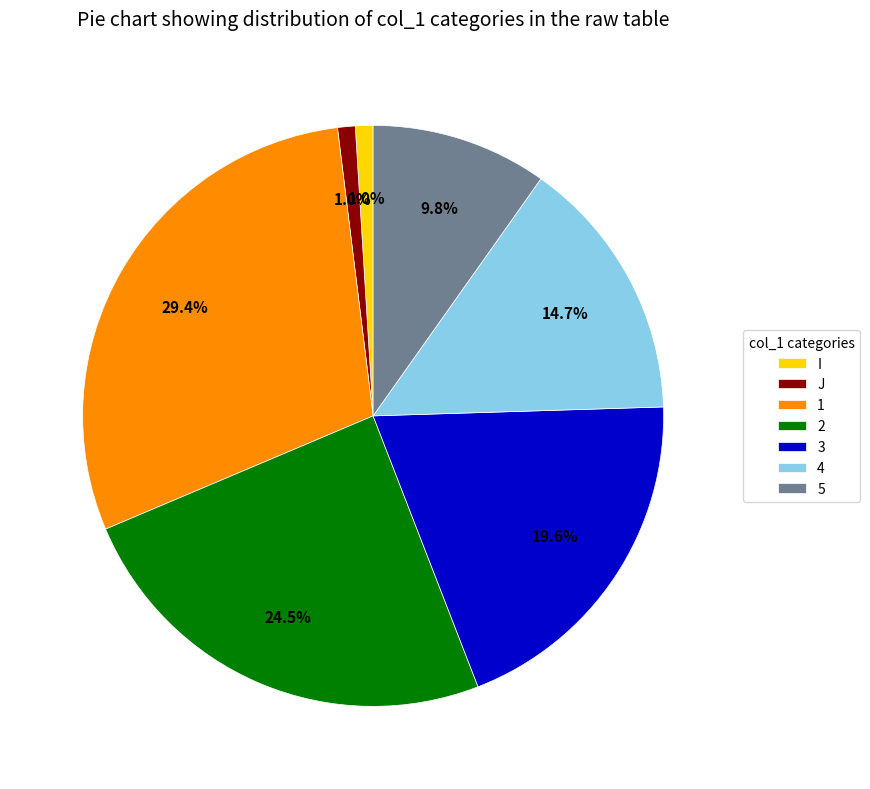

To the nearest percent, what percentage of the pie is 5?

10%